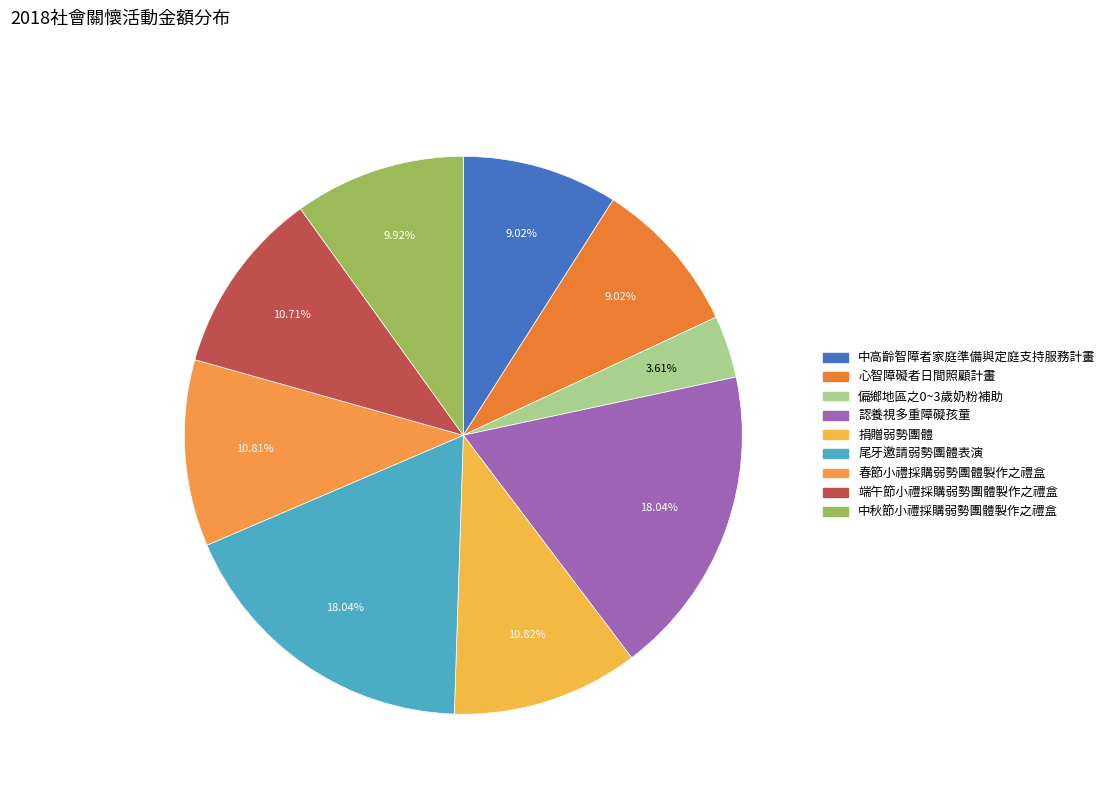

Is the sum of 端午節小禮採購弱勢團體製作之禮盒 and 捐贈弱勢團體 greater than half?

No